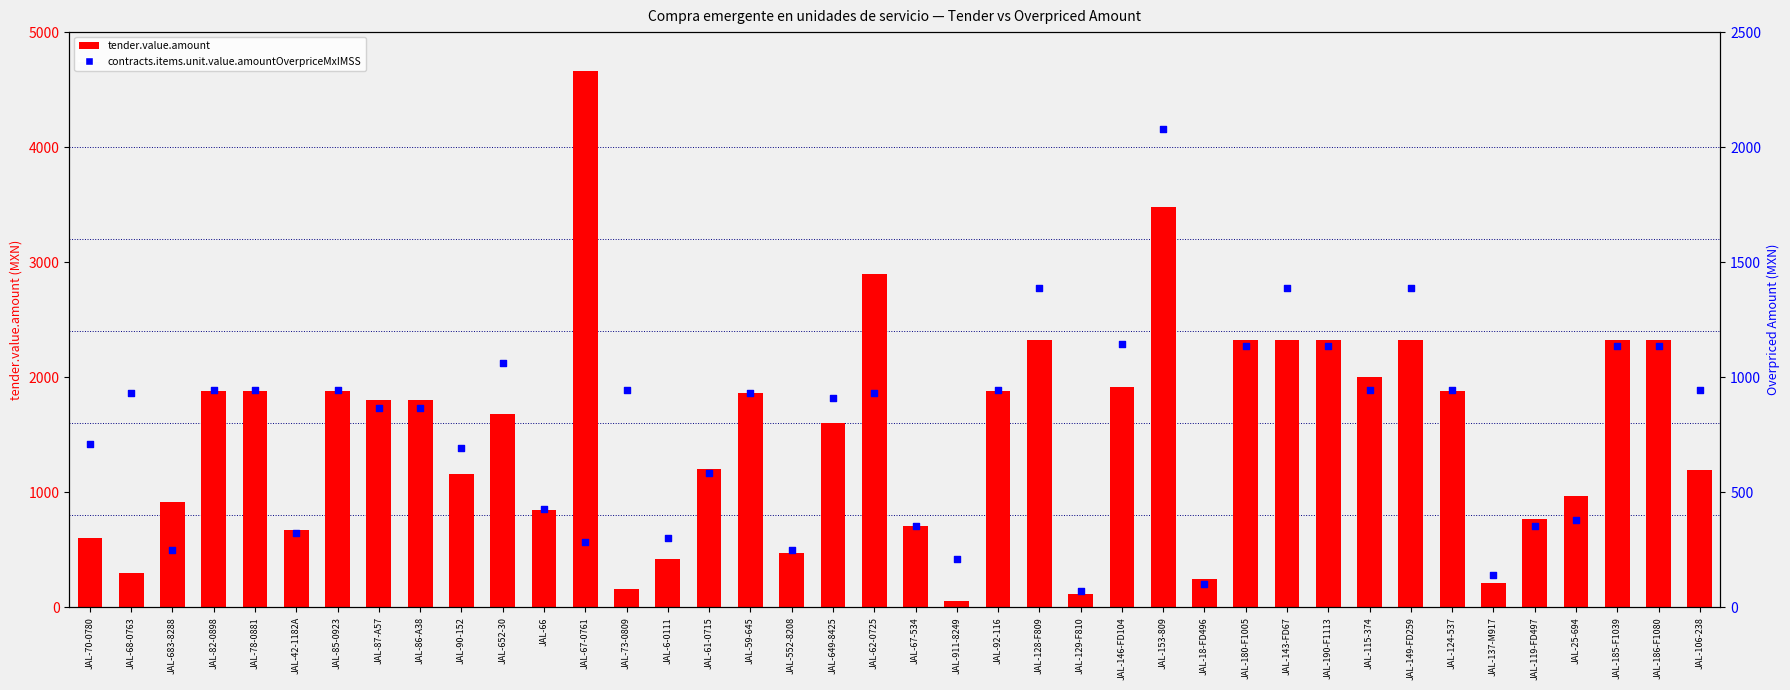

Which series contains the highest Y value?

tender.value.amount